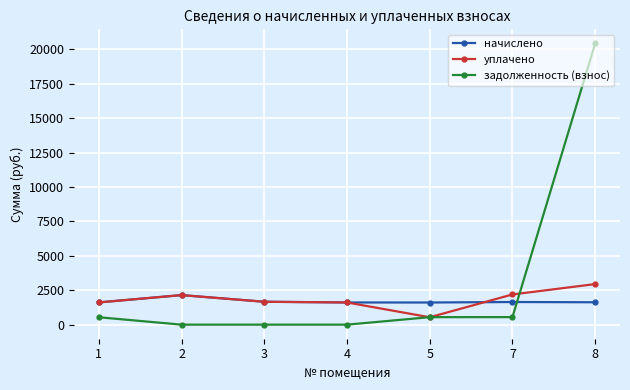

True or false: уплачено and задолженность (взнос) intersect in this chart.

True